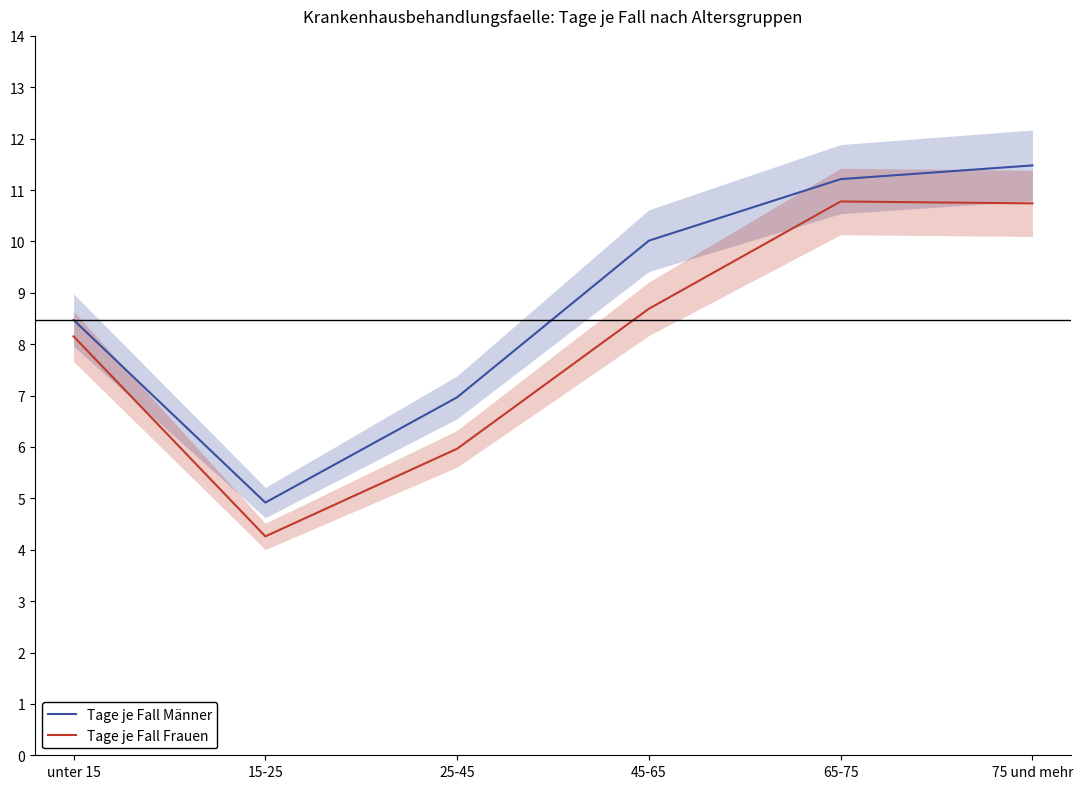

What is the approximate value of Tage je Fall Männer at 15-25?

4.9